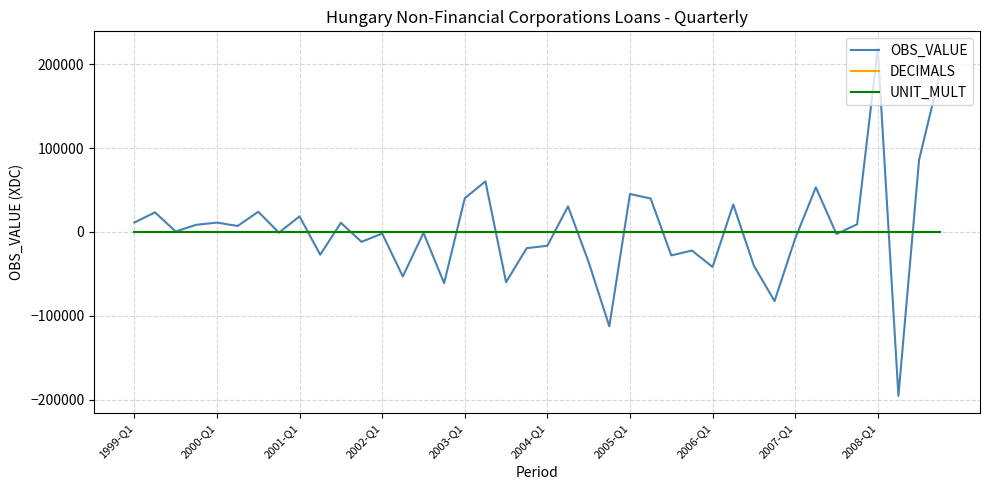

What is the average value of the UNIT_MULT series?

6